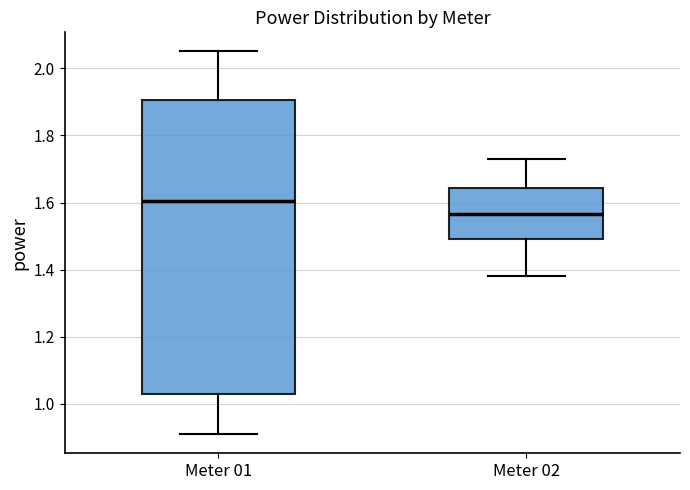

Which box is the tallest, from its lower edge to its upper edge?

Meter 01